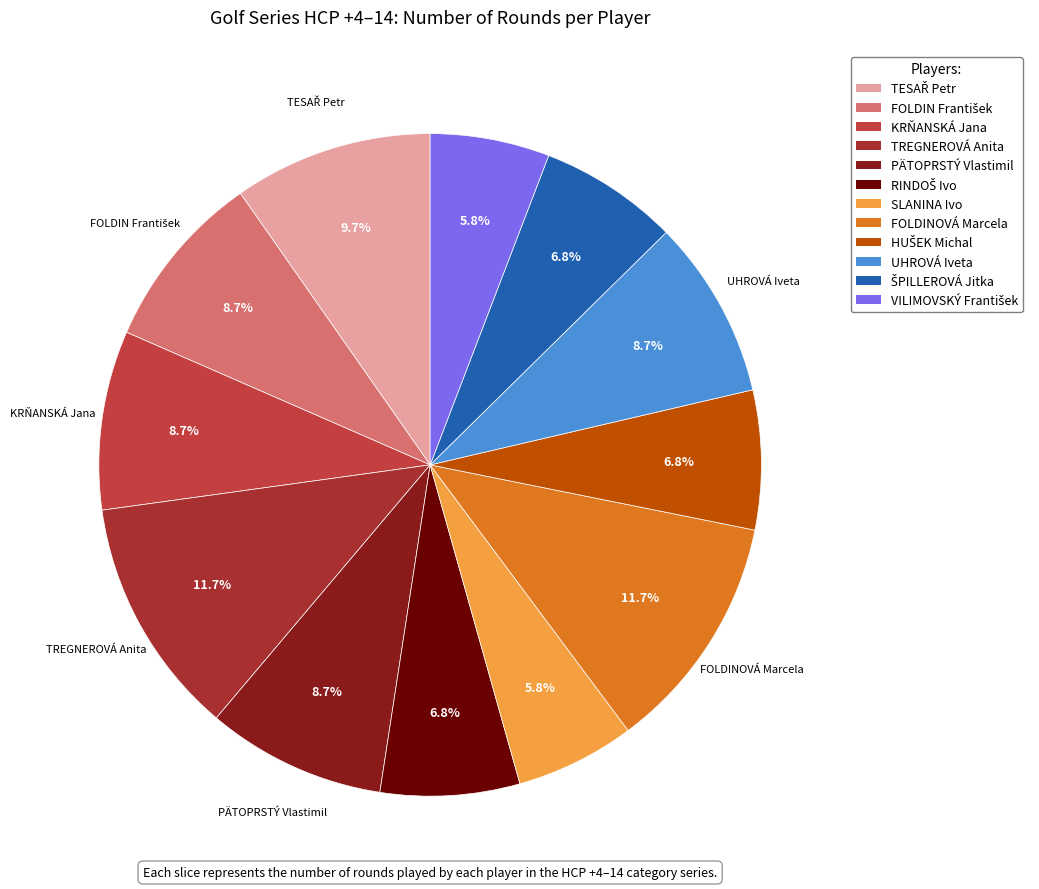

Is it true that TREGNEROVÁ Anita is 17% of the pie?

False